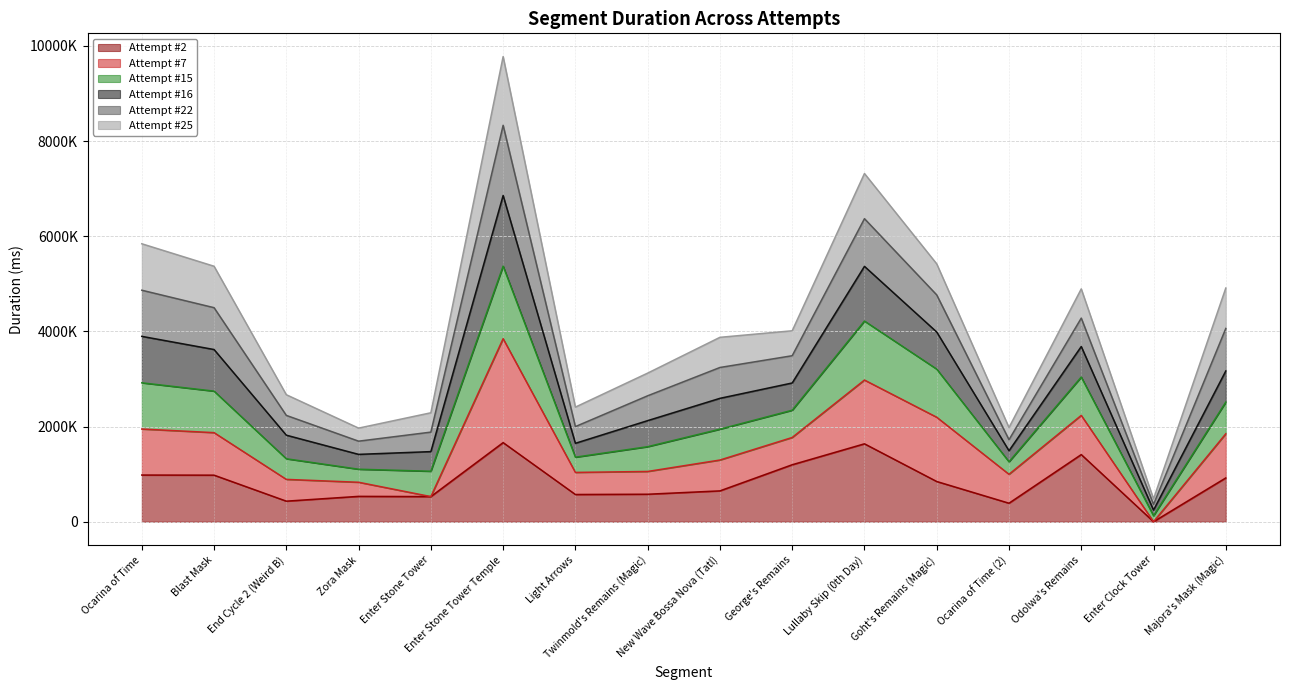

What is the label of the 13th point from the left?

Ocarina of Time (2)